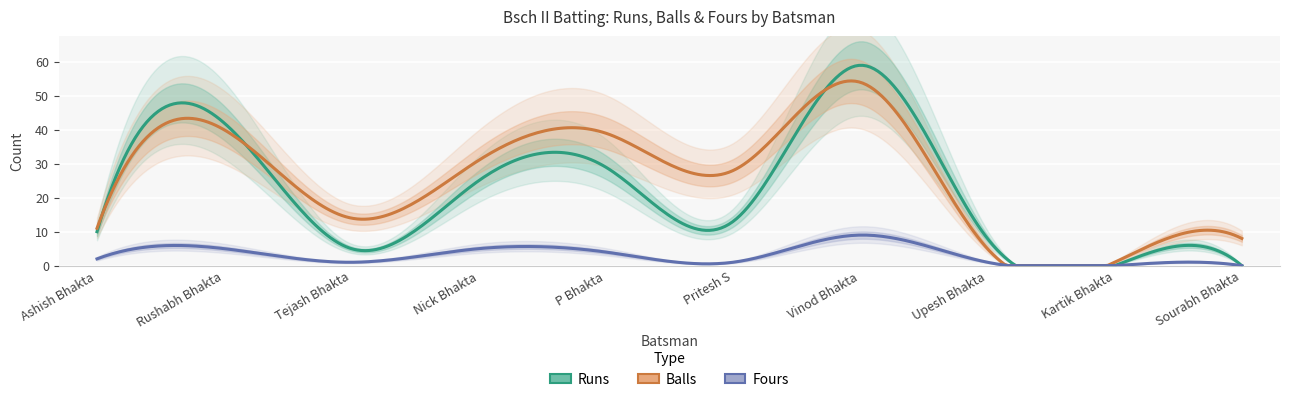

Reading left to right, list all the values displayed in this chart.

Runs: 10	42	5	25	29	13	59	8	0	0
Balls: 11	40	14	31	39	28	54	5	1	8
Fours: 2	5	1	5	4	1	9	1	0	0